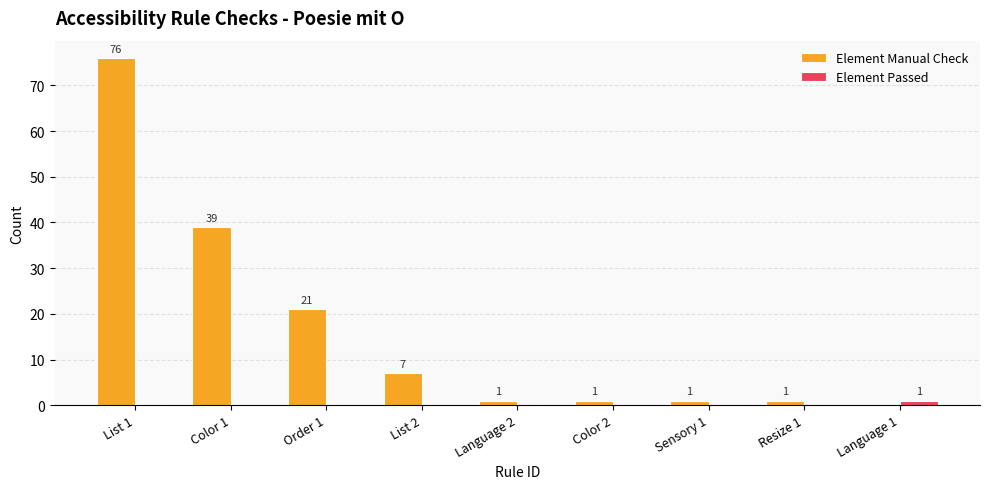

Which category has the highest value across all series?

List 1